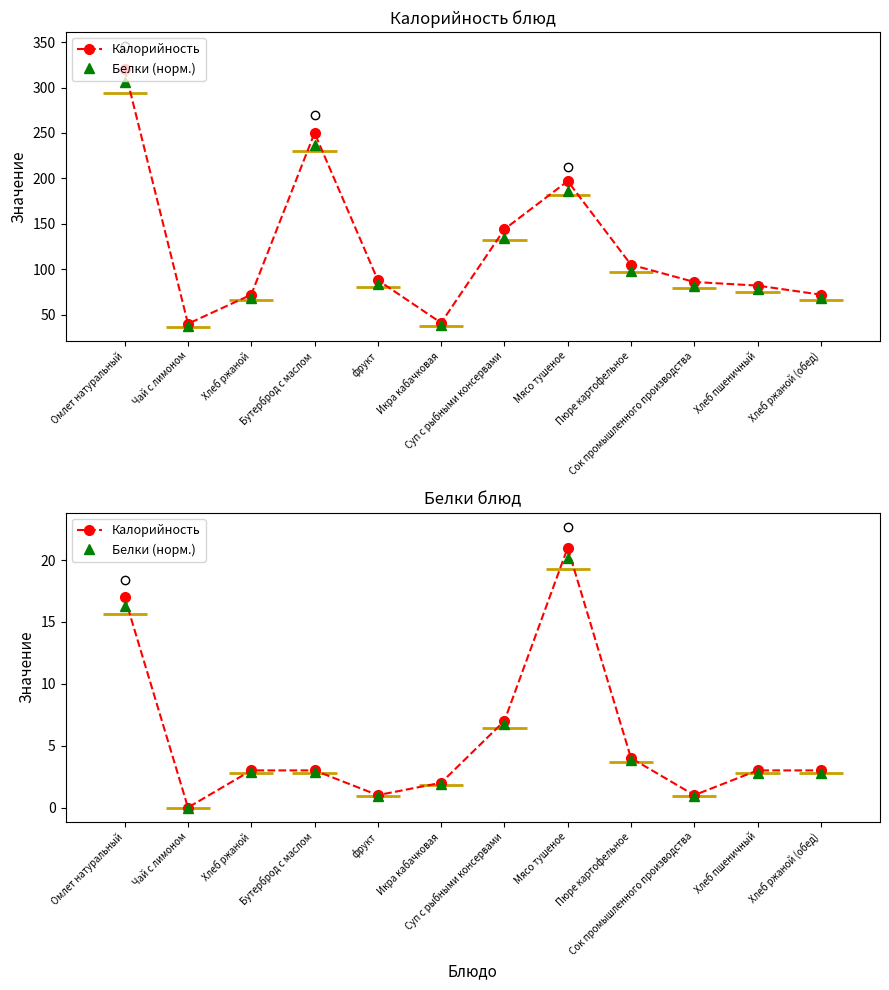

What are all the series names shown in the legend?

Калорийность, Белки (норм.)